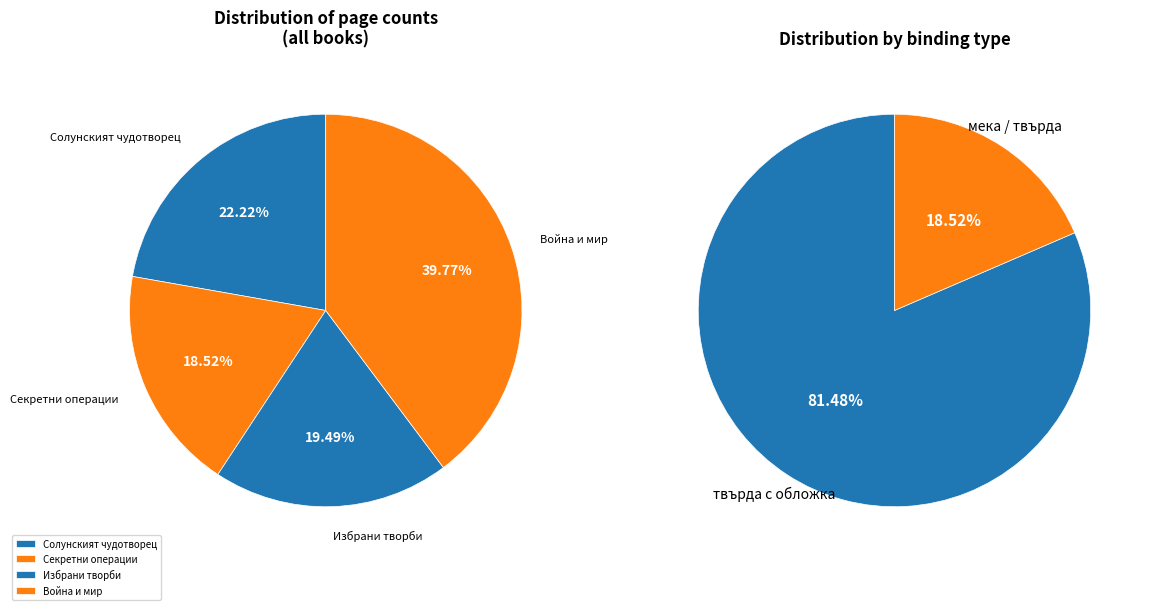

What percentage is the Секретни операции (5611) slice, to the nearest percent?

19%